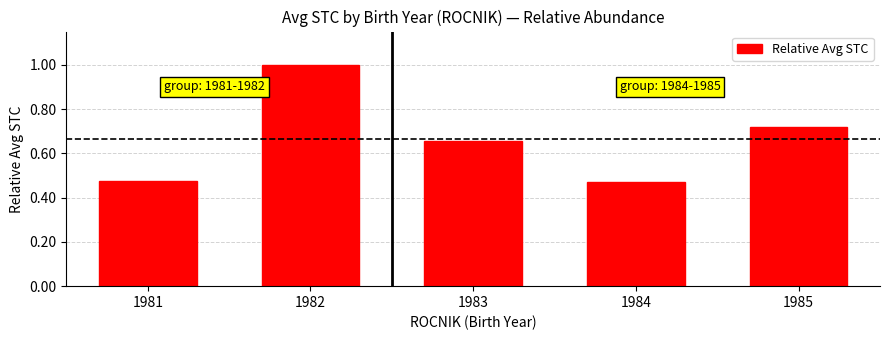

The chart shows a value of 1.0 at 1982. True or false?

True